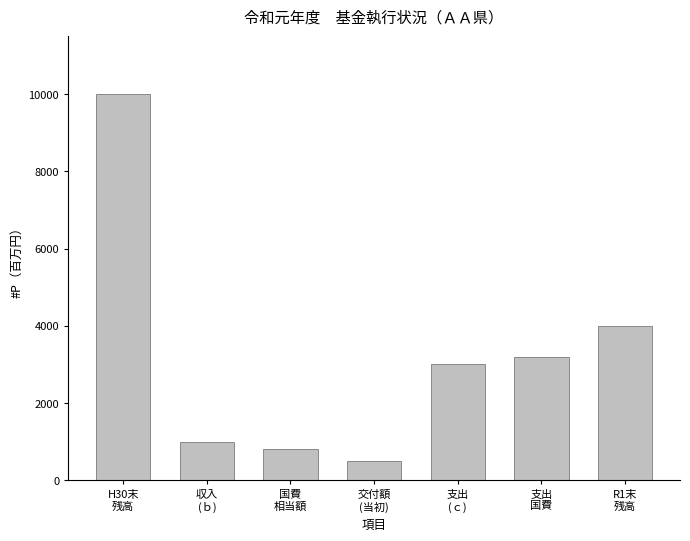

Reading left to right, extract all data points from this chart.

10000	1000	800	500	3010	3200	4000